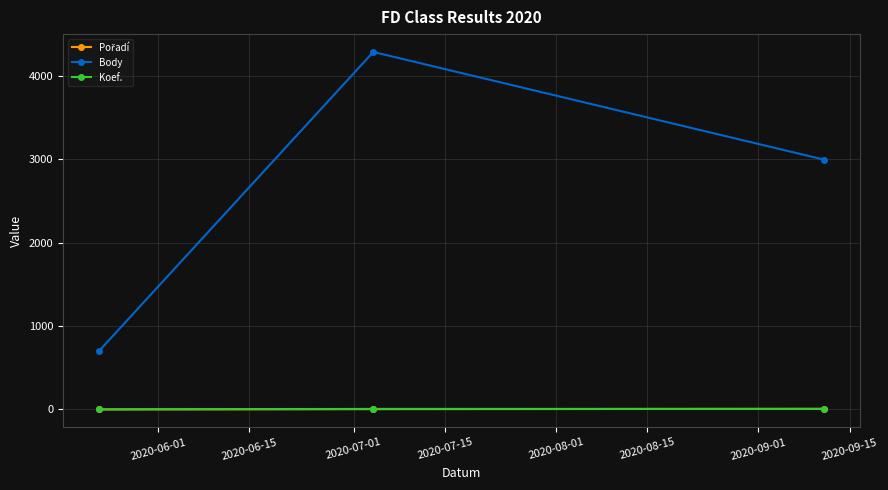

Which series has the largest total across all categories?

Body